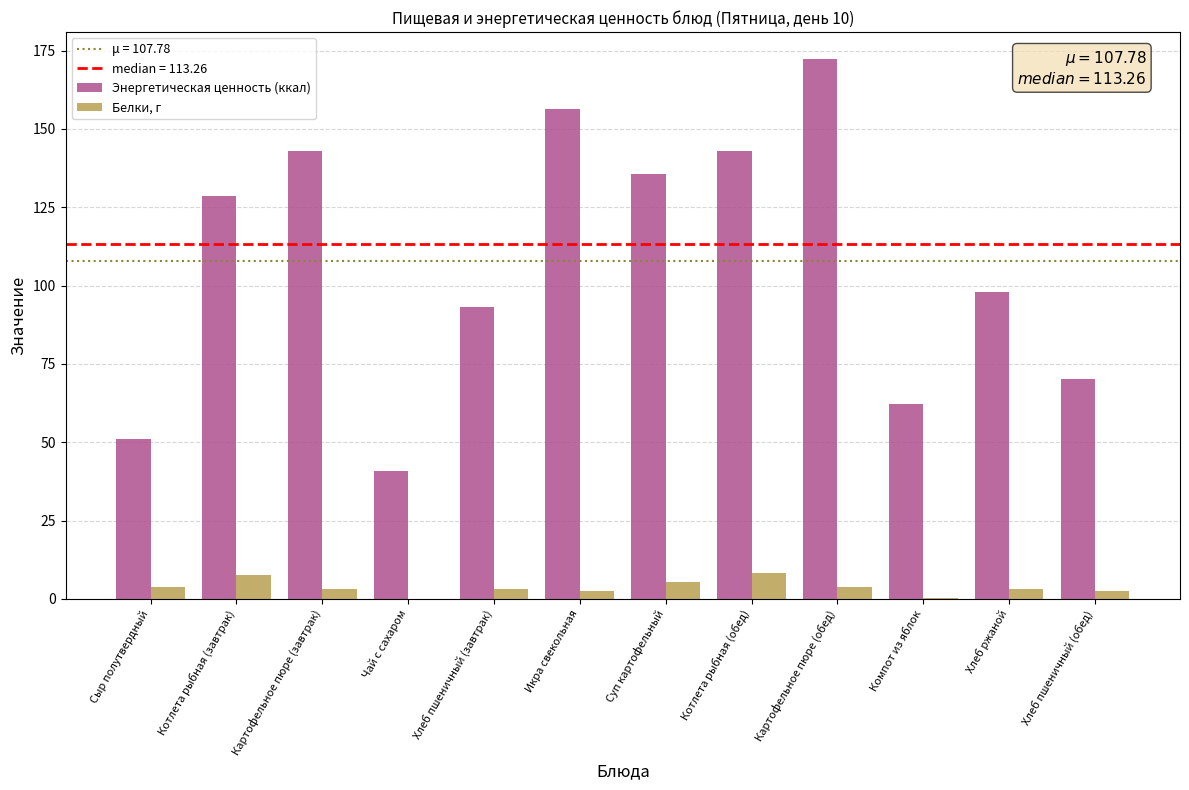

Is the value of Энергетическая ценность (ккал) at Хлеб пшеничный (обед) greater than the value of Белки, г at Котлета рыбная (обед)?

Yes